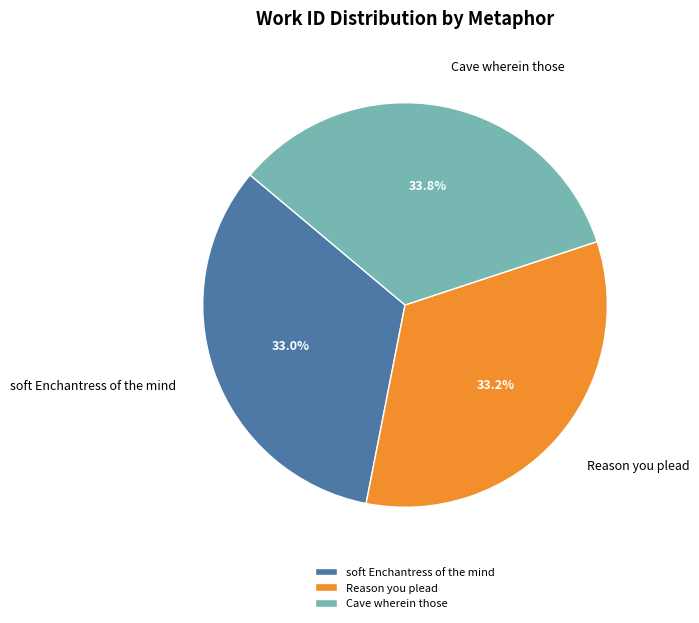

Is there any slice that represents more than half of the pie?

No